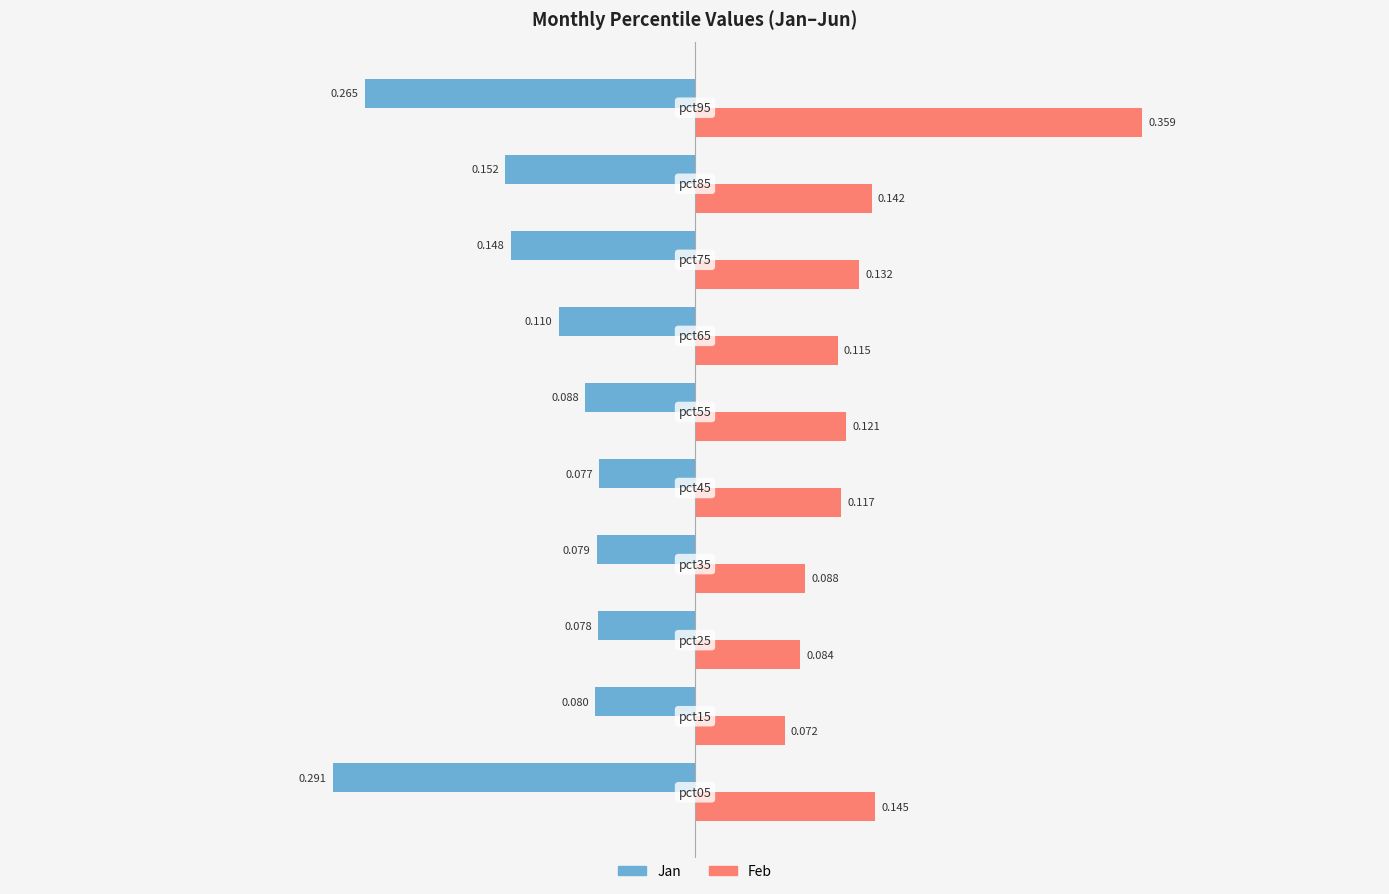

Count the number of data series in this chart.

2